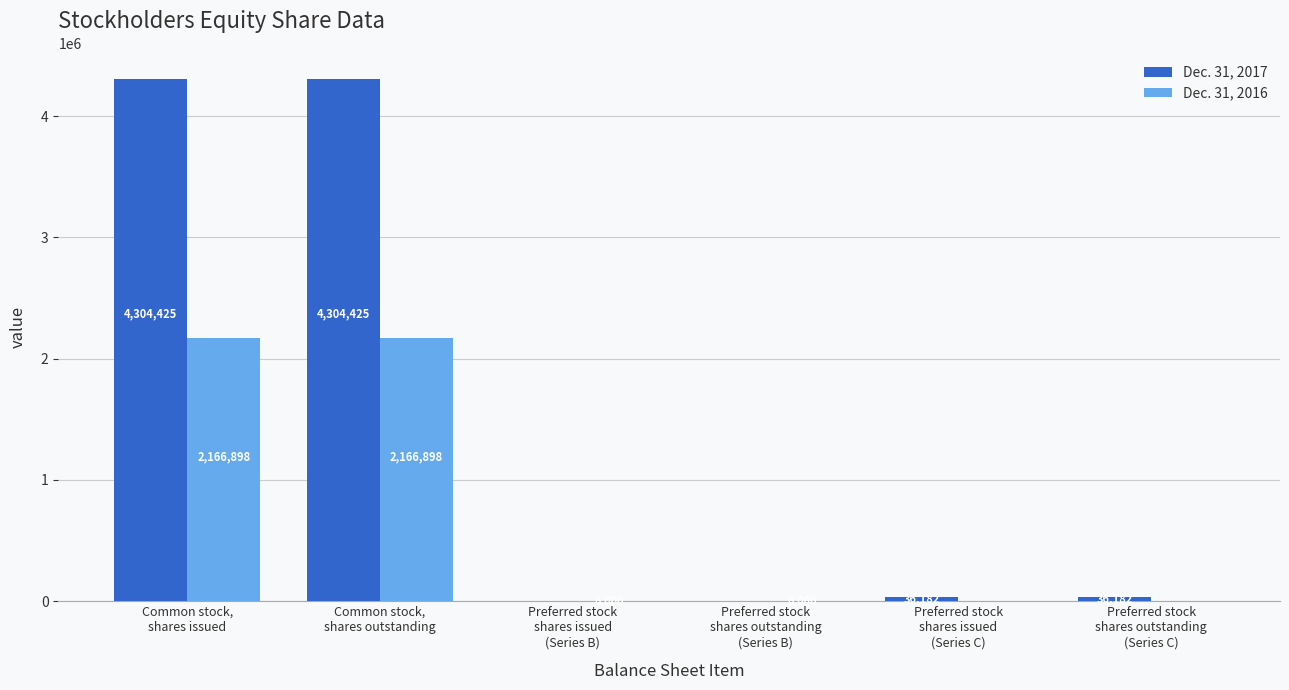

What is the sum of the Dec. 31, 2017 values at Common stock,
shares outstanding and Preferred stock
shares outstanding
(Series B)?

4304425